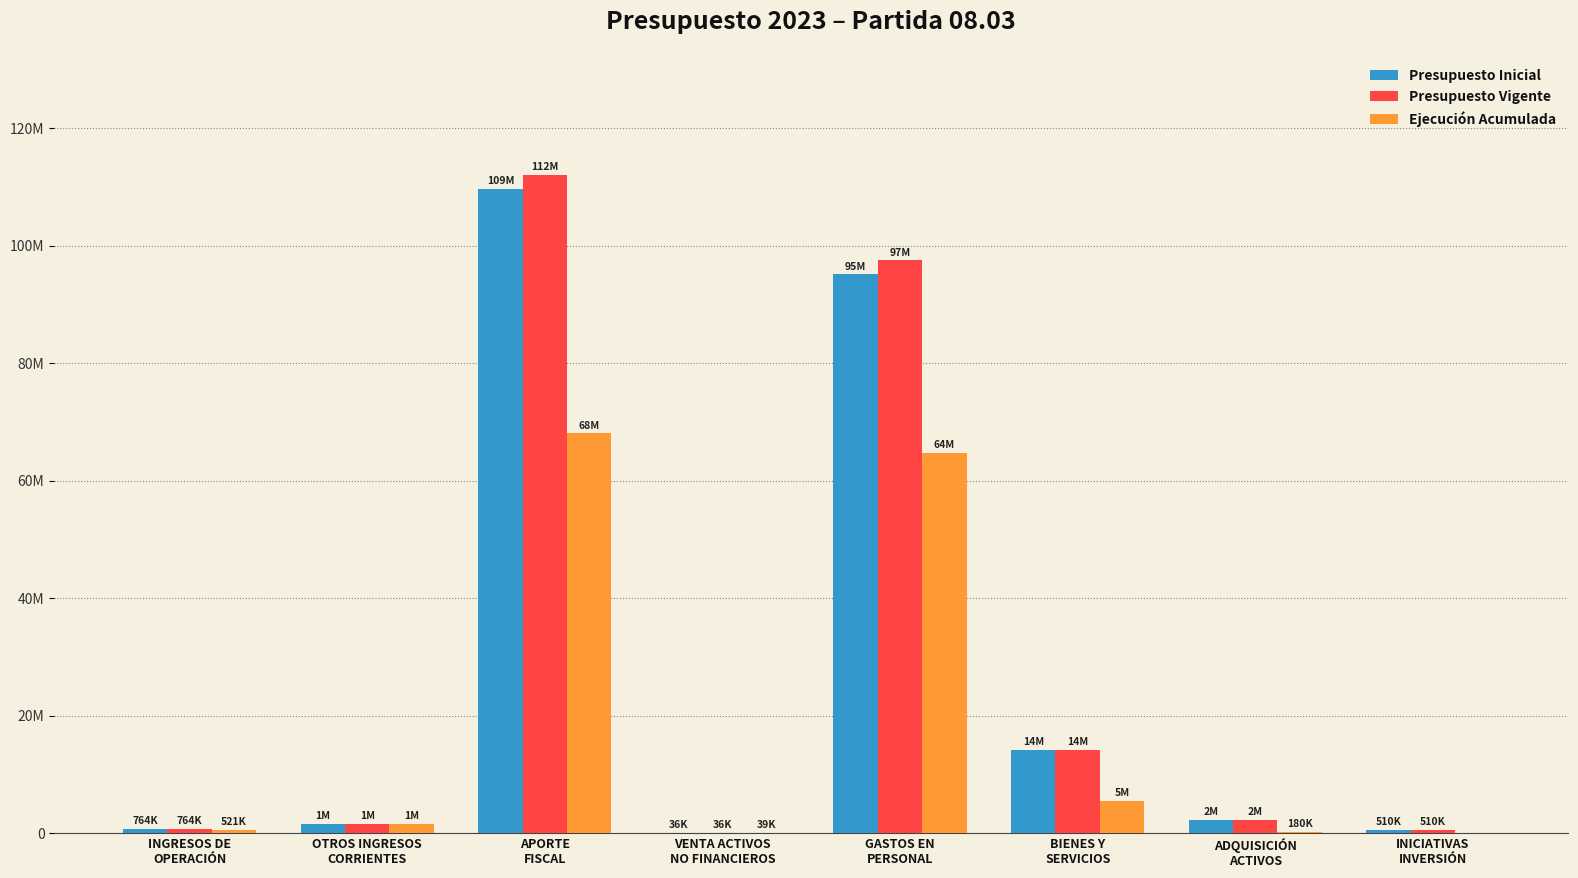

Does the chart contain stacked bars?

No